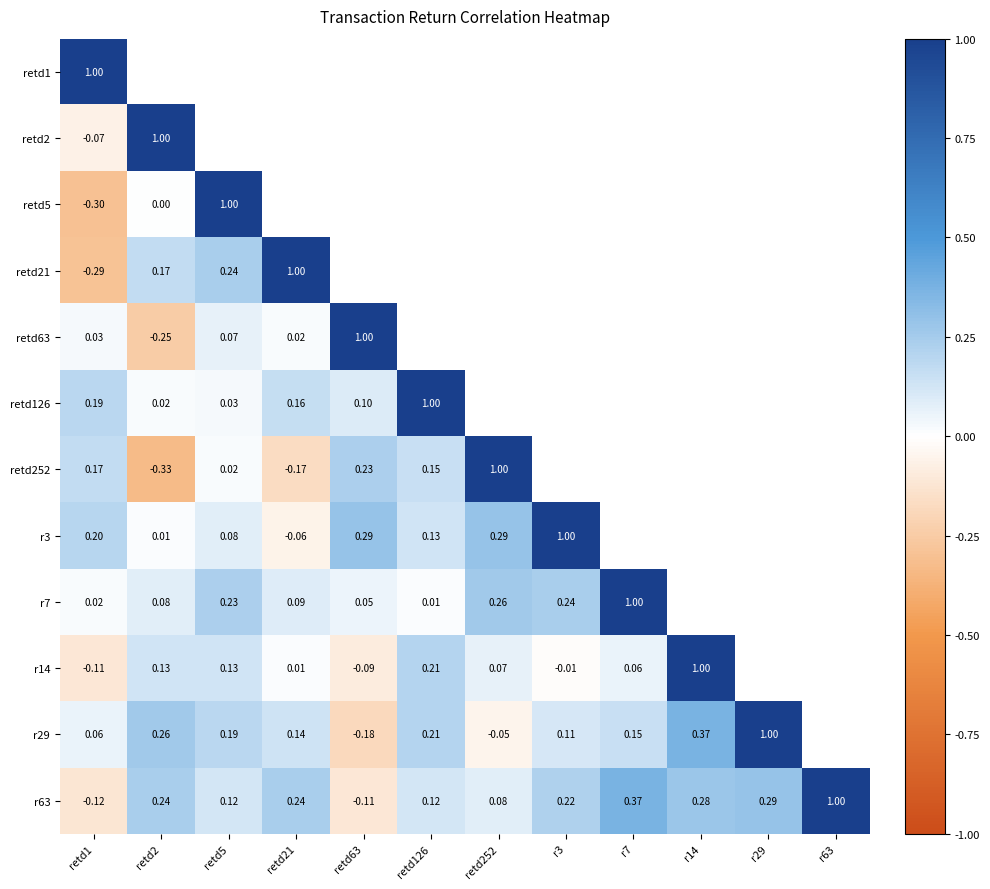

Which series has the largest total across all categories?

r63